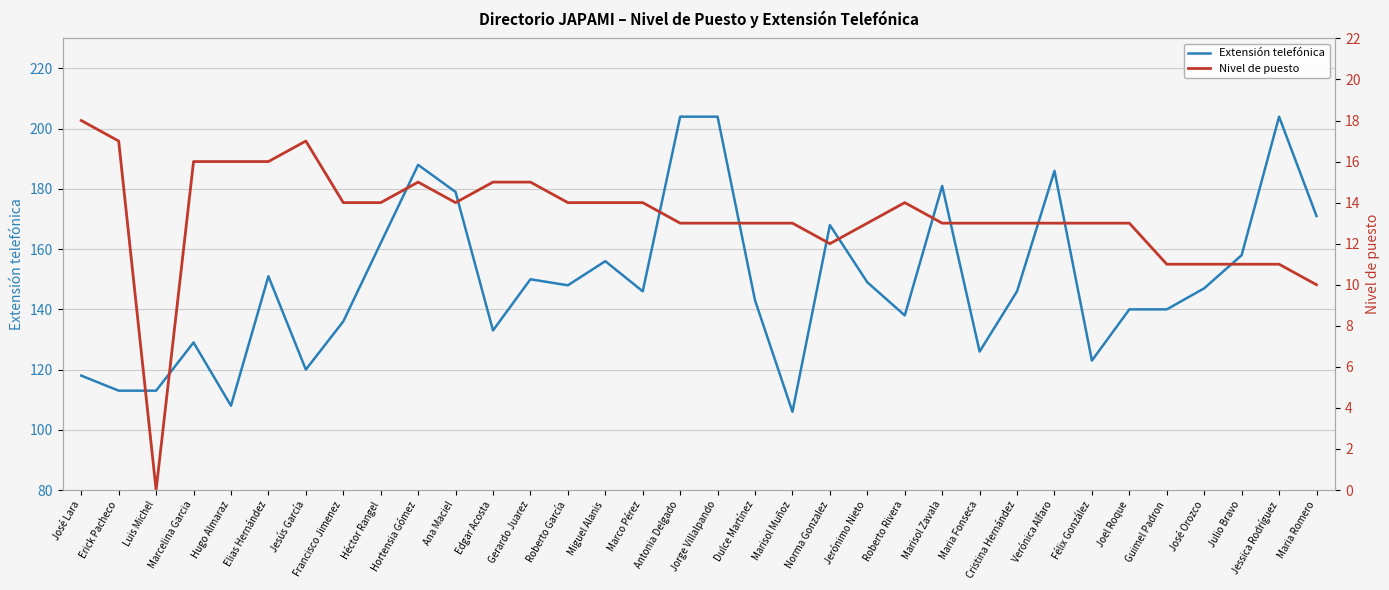

At which category is the sum across all series the highest?

Antonia Delgado